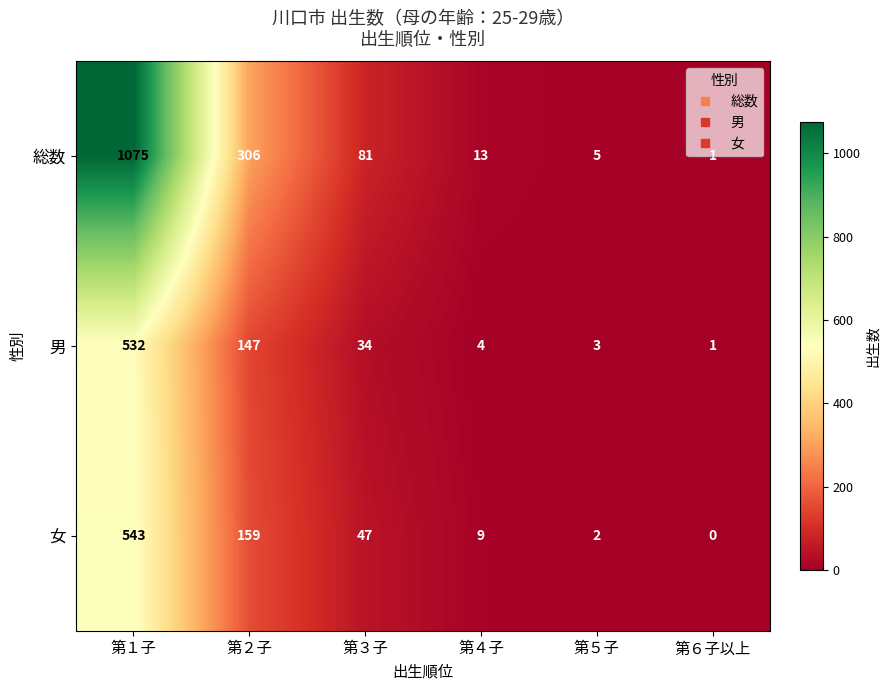

At which label does 男 first exceed 34?

第１子